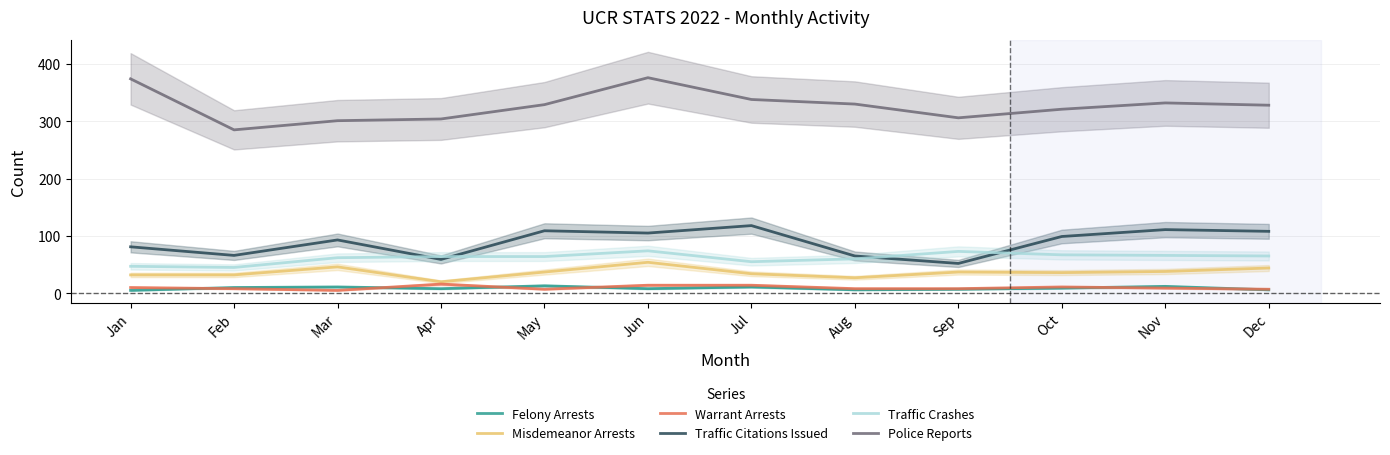

Which series has the largest total across all categories?

Police Reports